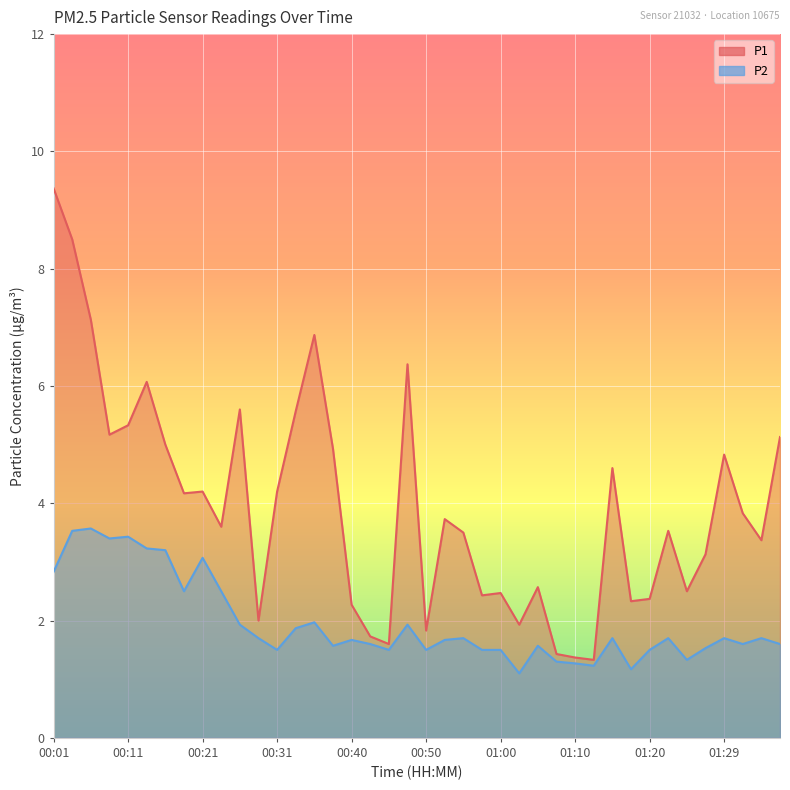

At which label does P1 first exceed 3?

00:01